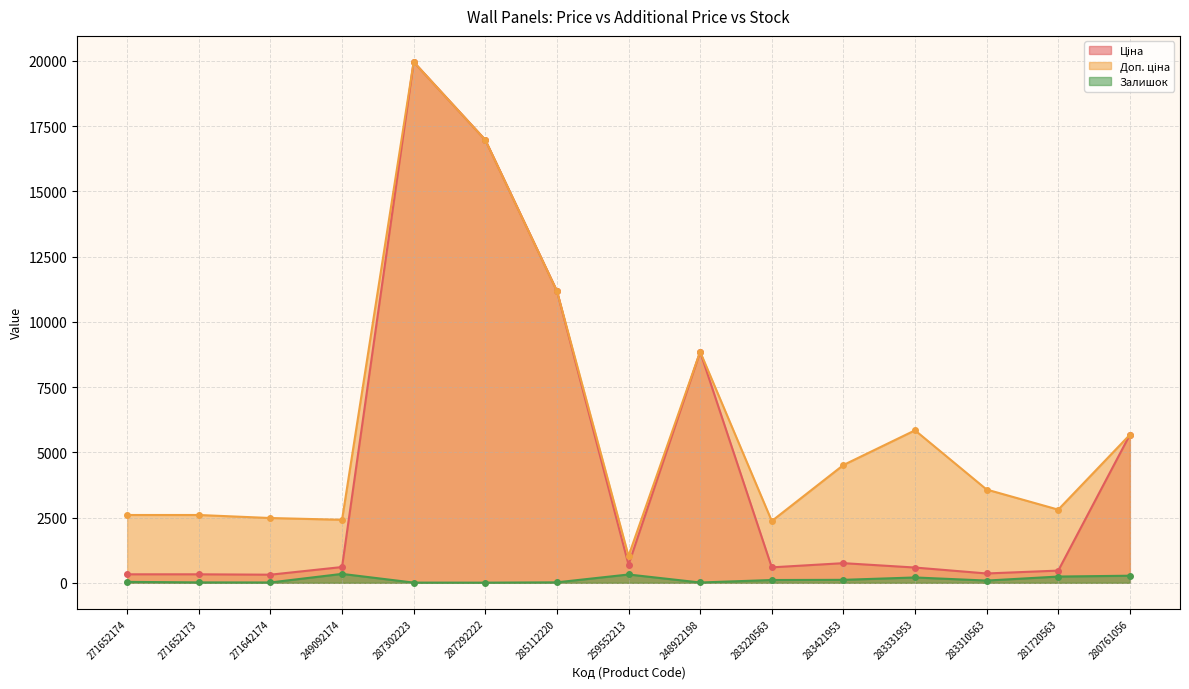

True or false: Ціна and Залишок intersect in this chart.

False